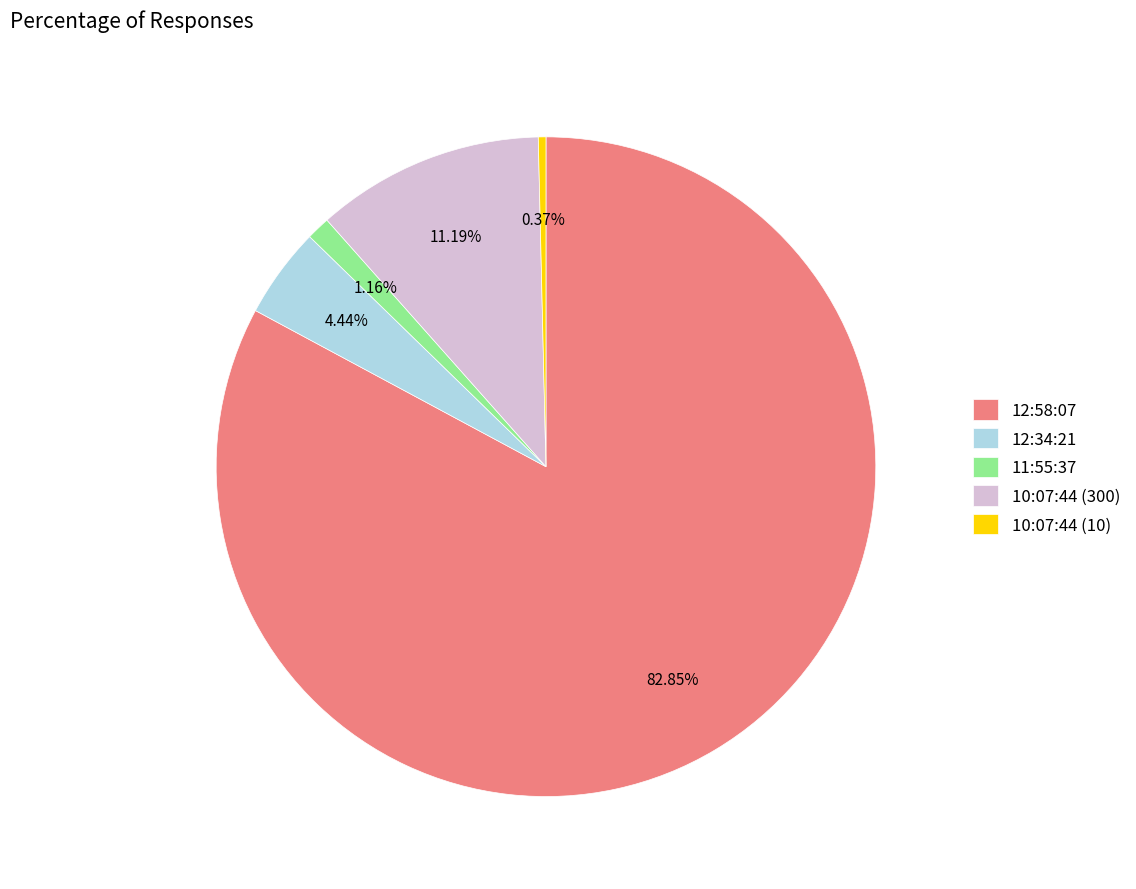

Which category has the smallest portion of the pie?

10:07:44 (10)